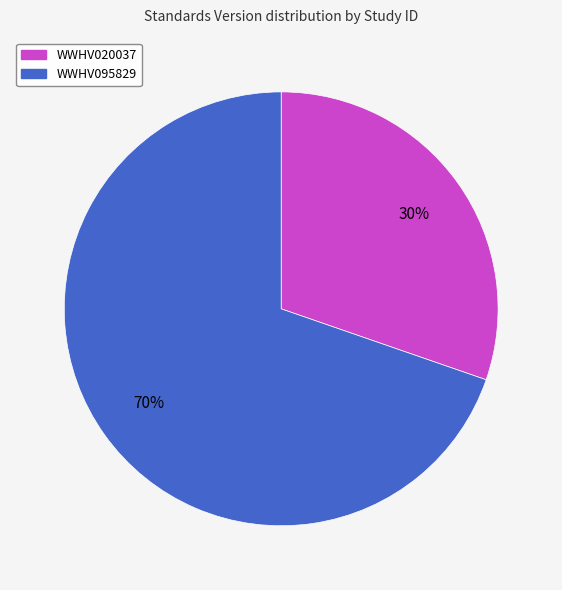

Combined, do WWHV095829 and WWHV020037 account for over 50%?

Yes